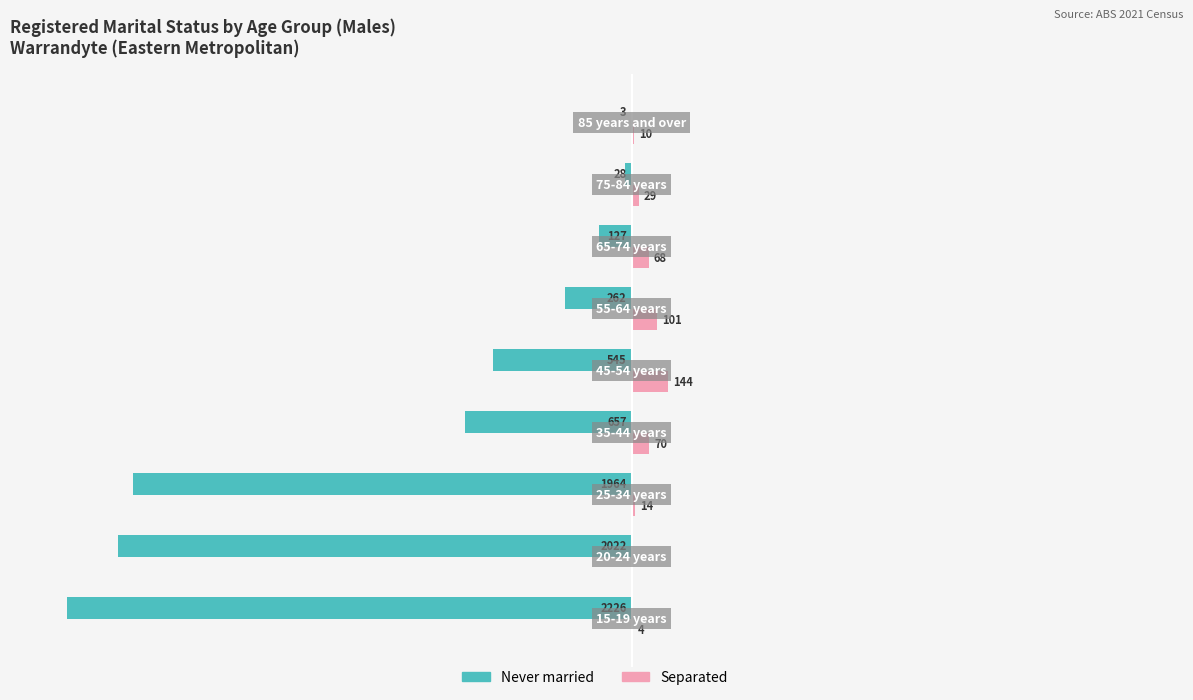

What are all the series names shown in the legend?

Never married, Separated